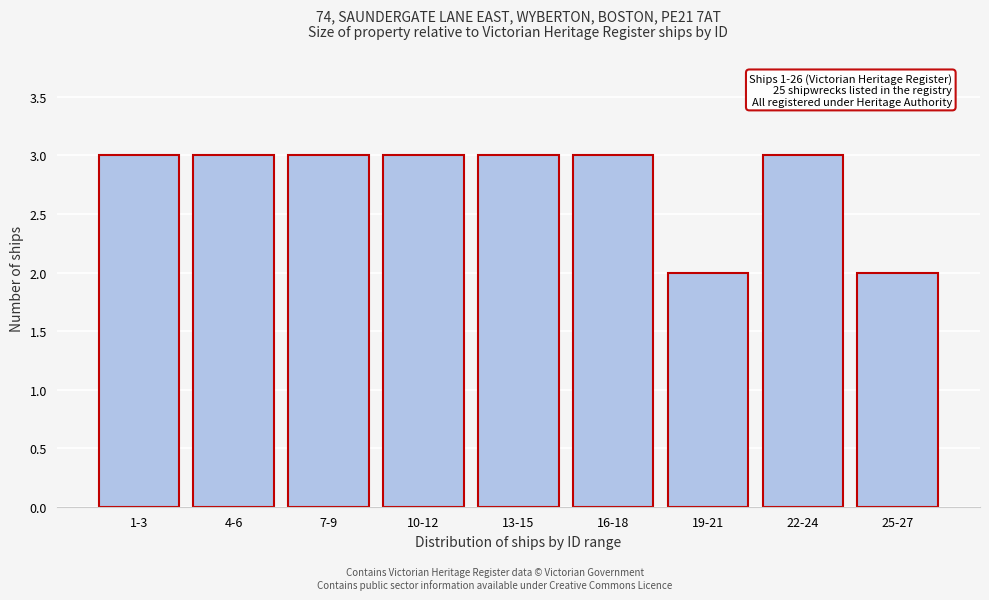

Reading right to left, list all the values displayed in this chart.

2	3	2	3	3	3	3	3	3